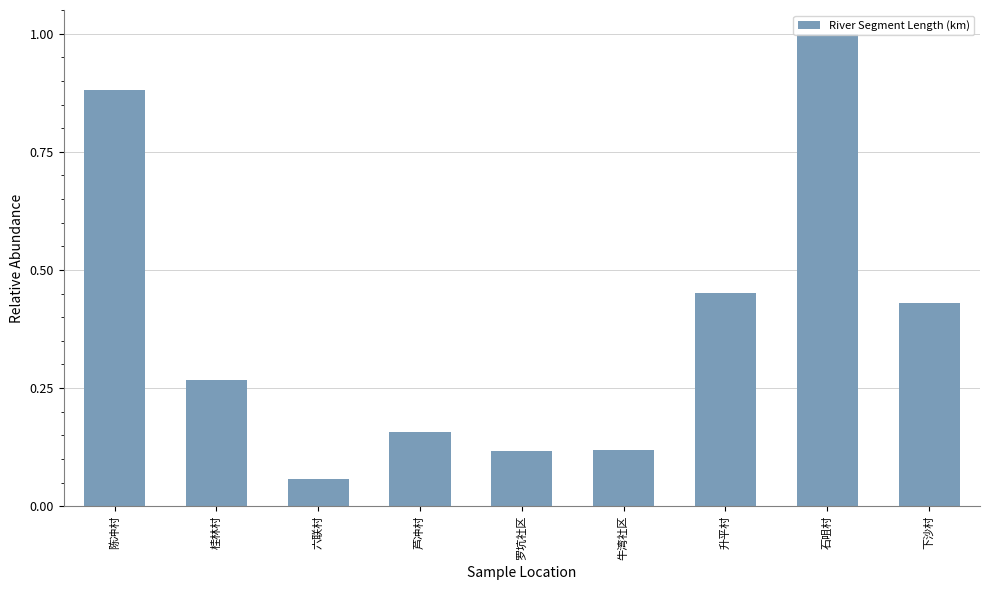

What is the sum of all values?

3.5